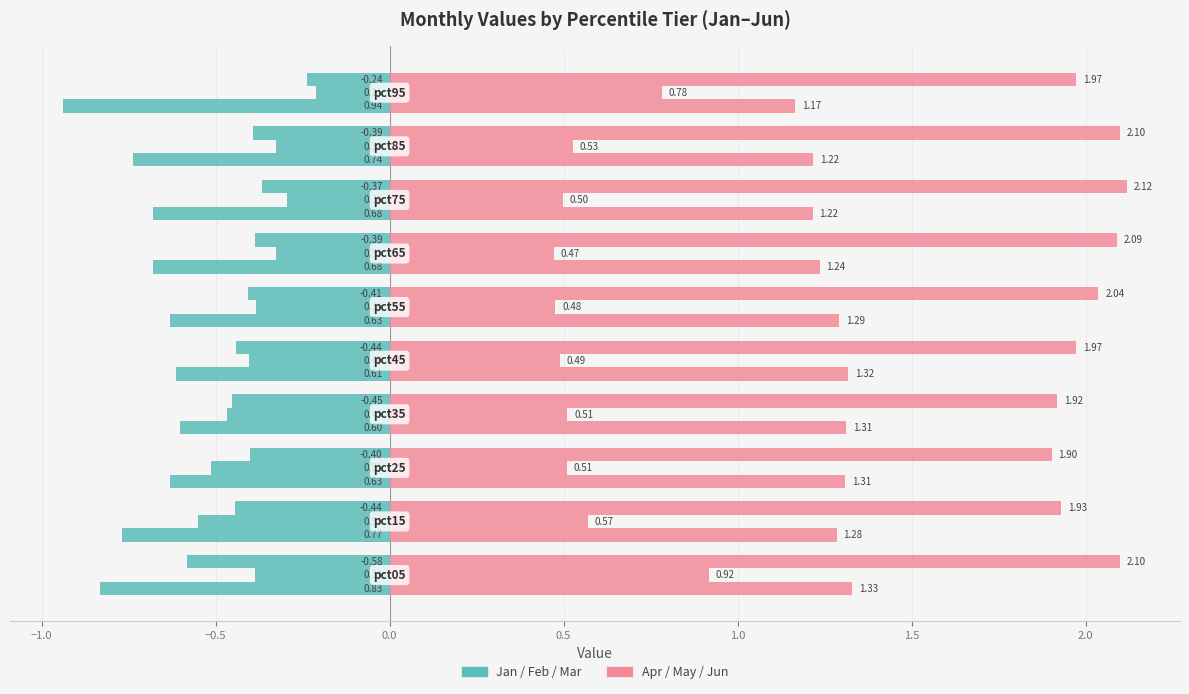

Are the bars grouped side by side (vs. stacked)?

Yes